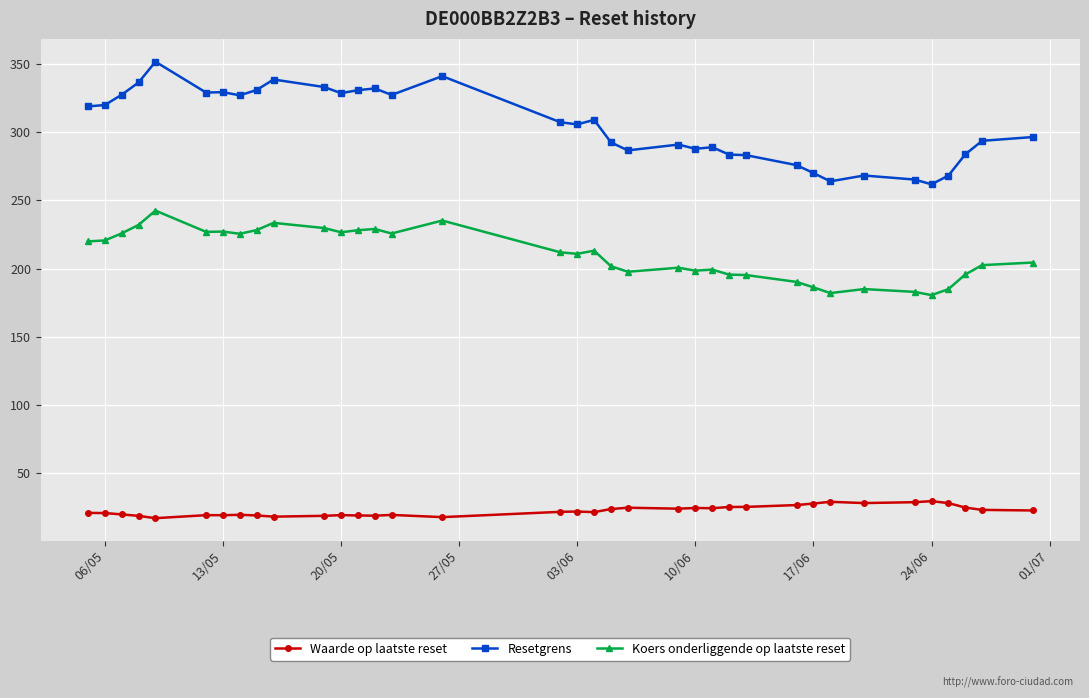

At how many categories does at least one series exceed 83?

36